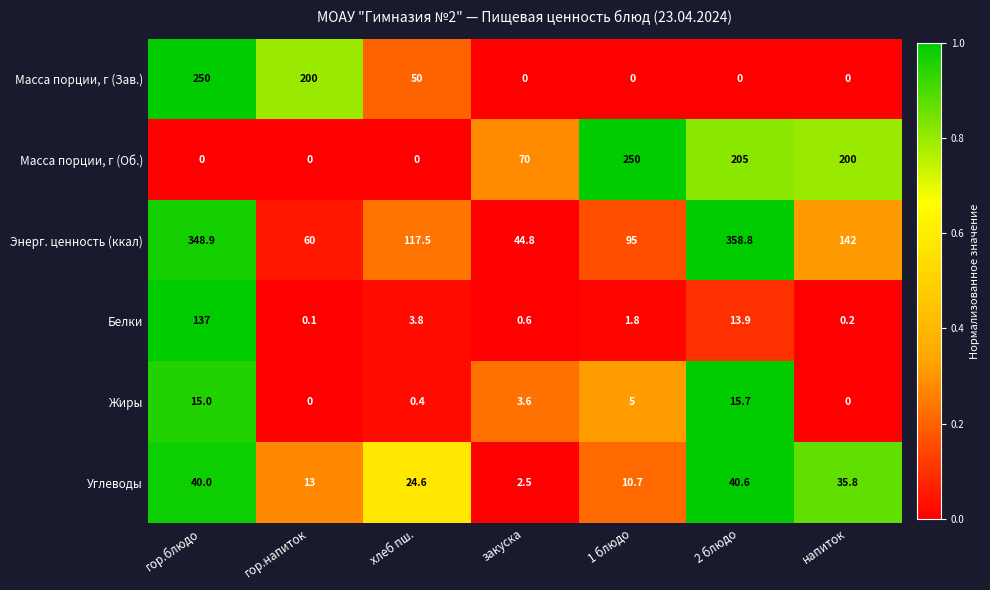

What is the difference between the Углеводы values at 1 блюдо and гор.напиток?

2.3